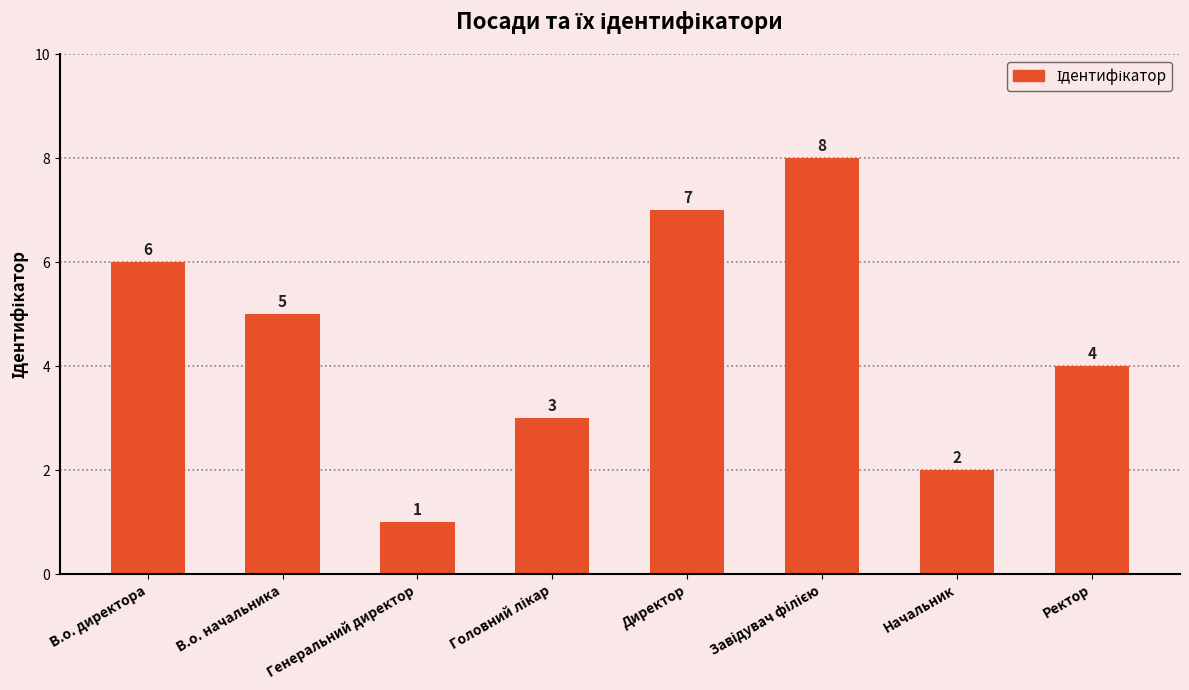

How many bars are there in total?

8